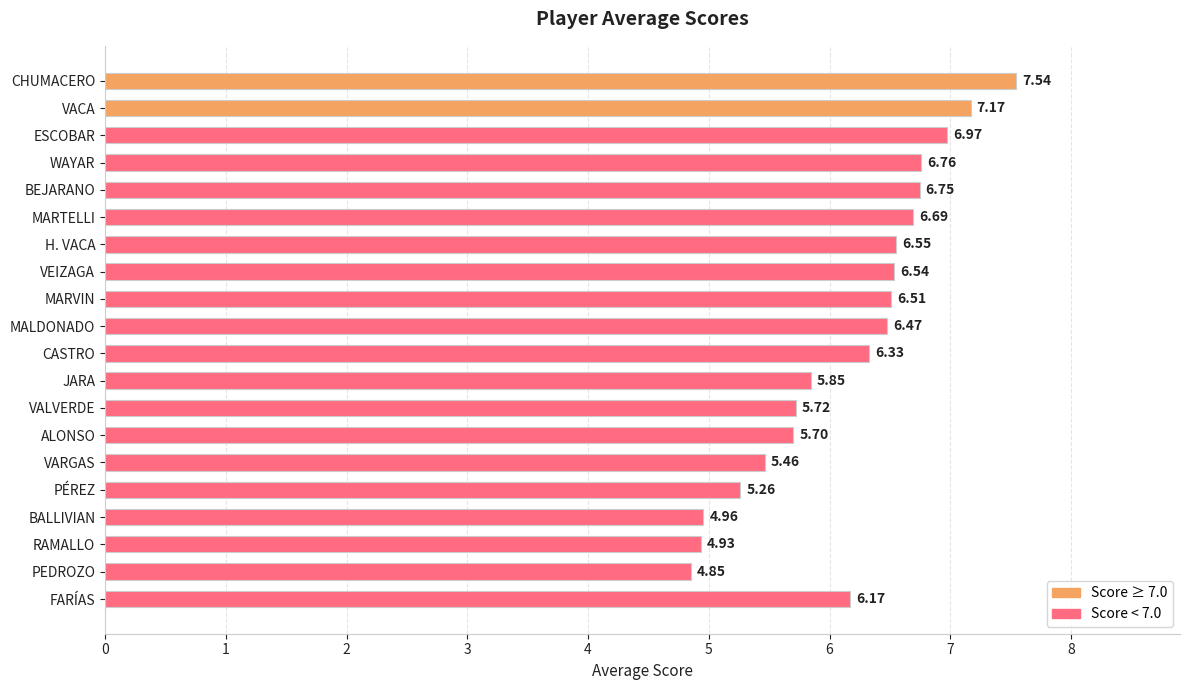

Where is the data nearest to the value 6?

JARA